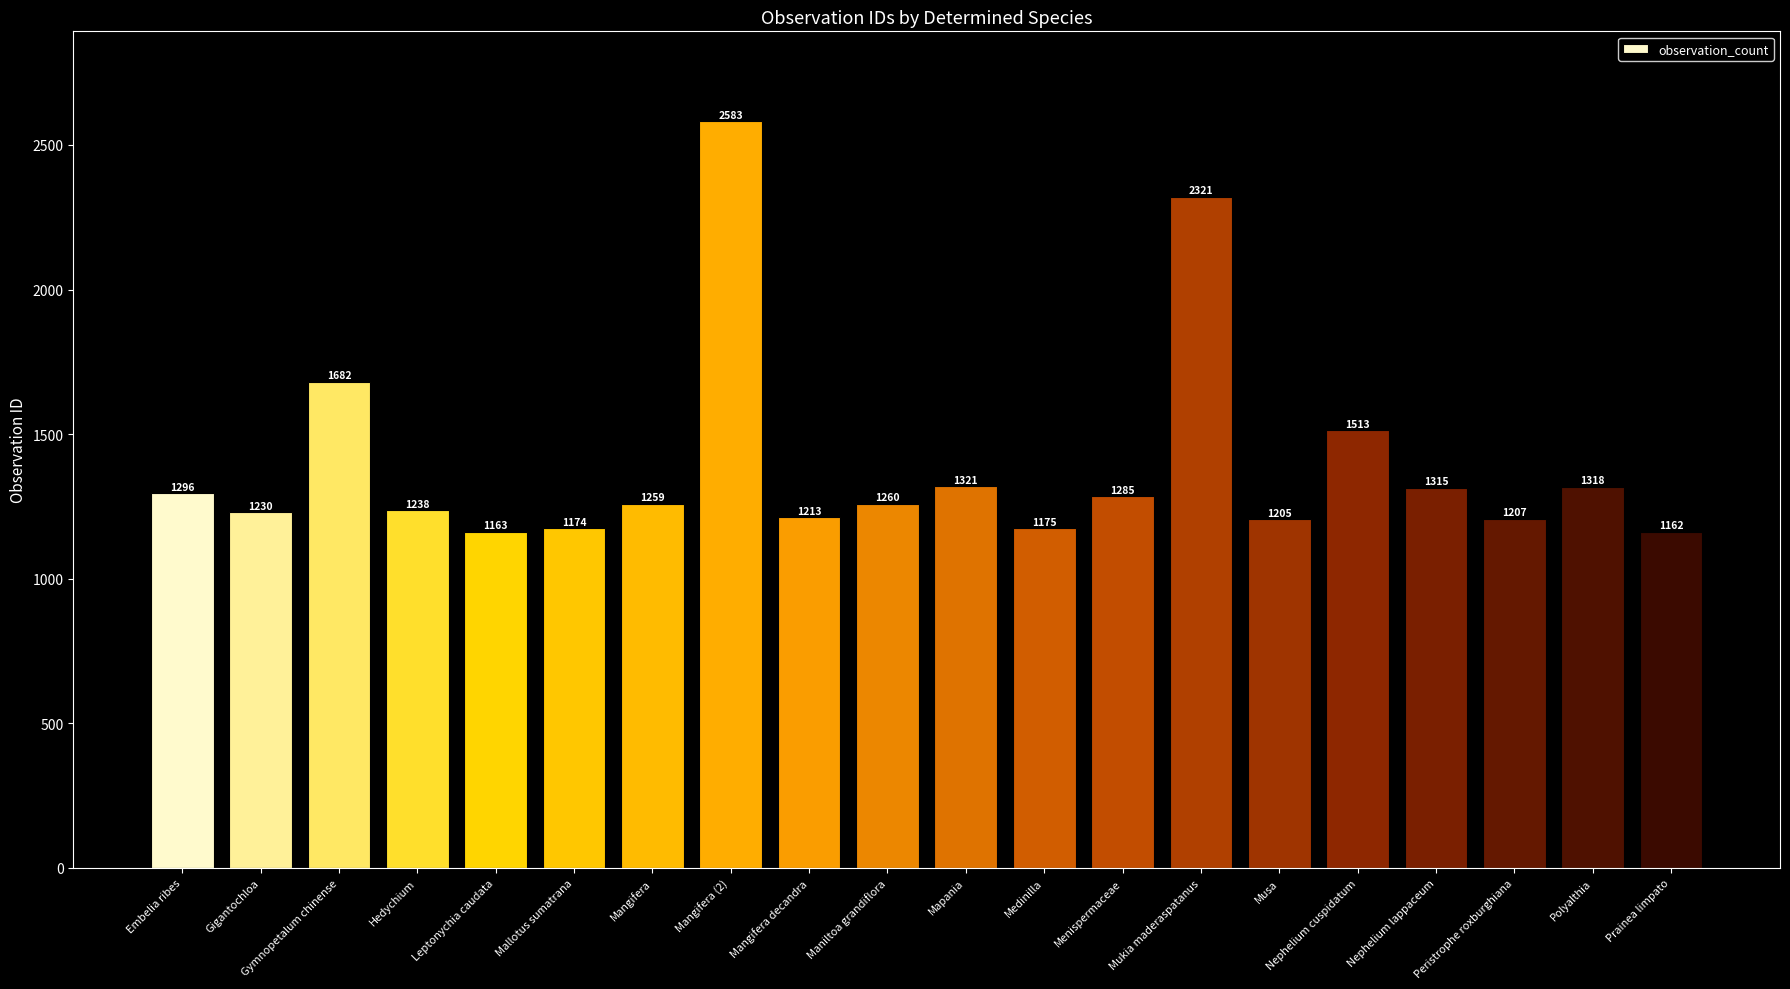

List the labels in order of value, largest first.

Mangifera (2), Mukia maderaspatanus, Gymnopetalum chinense, Nephelium cuspidatum, Mapania, Polyalthia, Nephelium lappaceum, Embelia ribes, Menispermaceae, Maniltoa grandiflora, Mangifera, Hedychium, Gigantochloa, Mangifera decandra, Peristrophe roxburghiana, Musa, Medinilla, Mallotus sumatrana, Leptonychia caudata, Prainea limpato